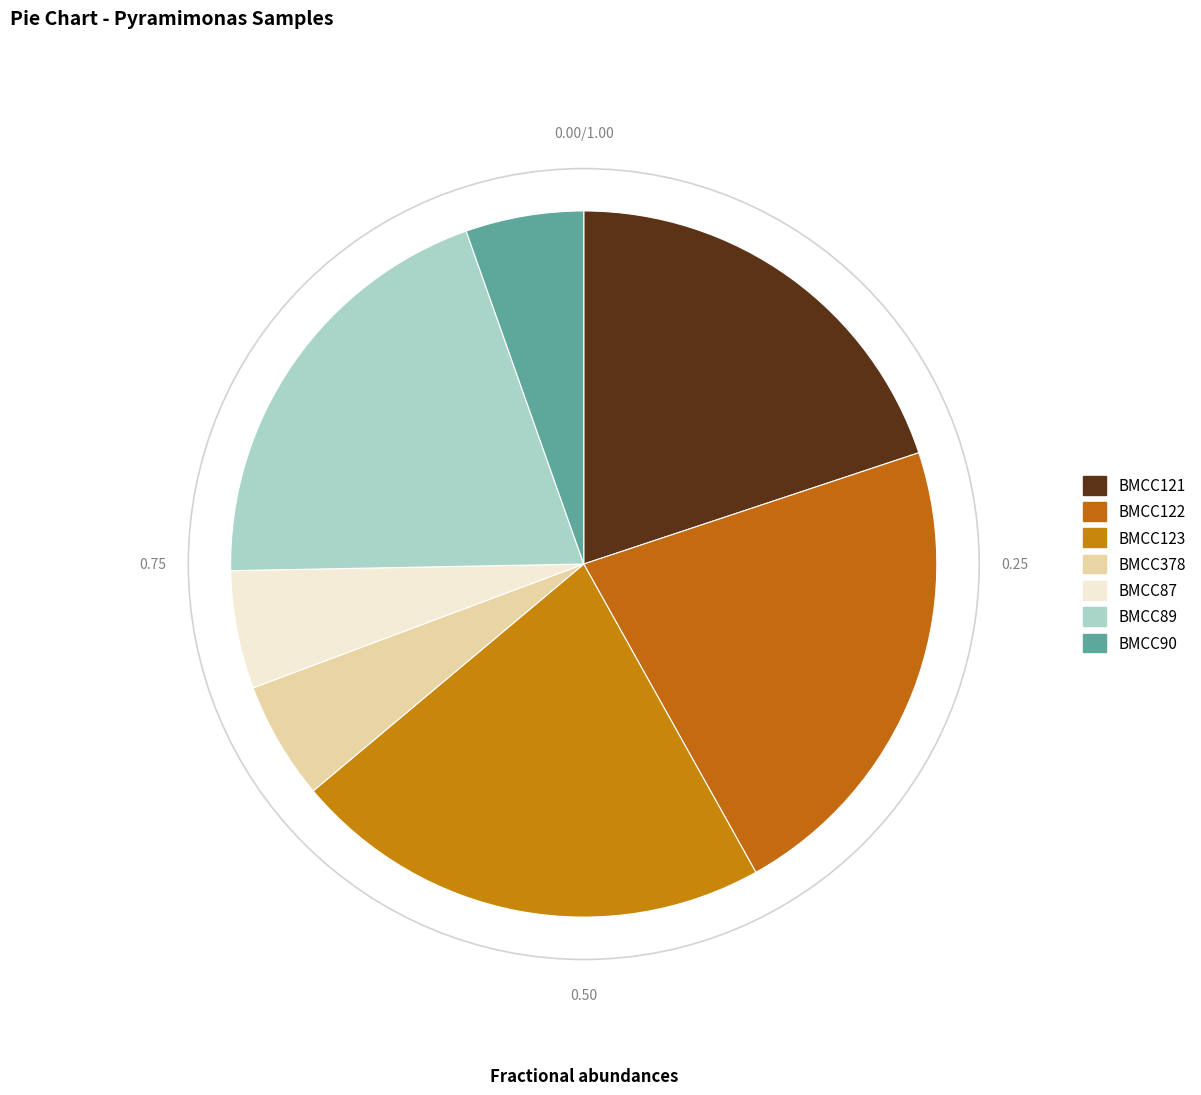

Rank the categories by value from lowest to highest.

BMCC378, BMCC87, BMCC90, BMCC121, BMCC89, BMCC122, BMCC123